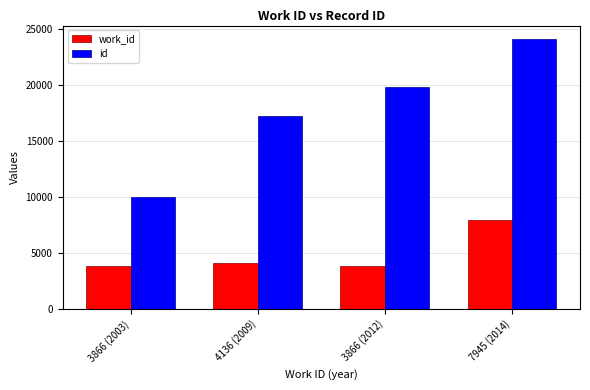

How many categories are shown in the chart?

4